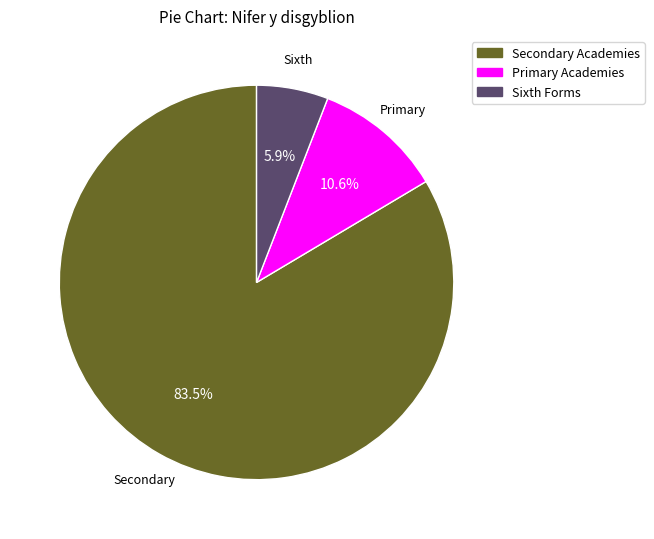

Is there a majority slice in this chart?

Yes